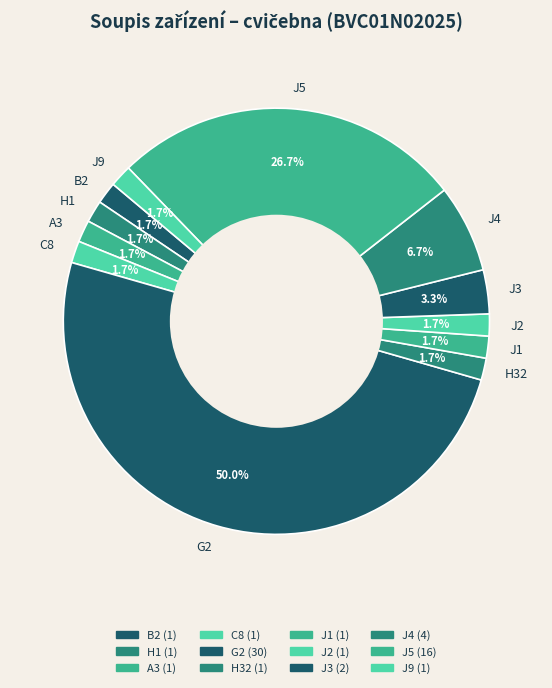

What percentage is the C8 slice, to the nearest percent?

2%